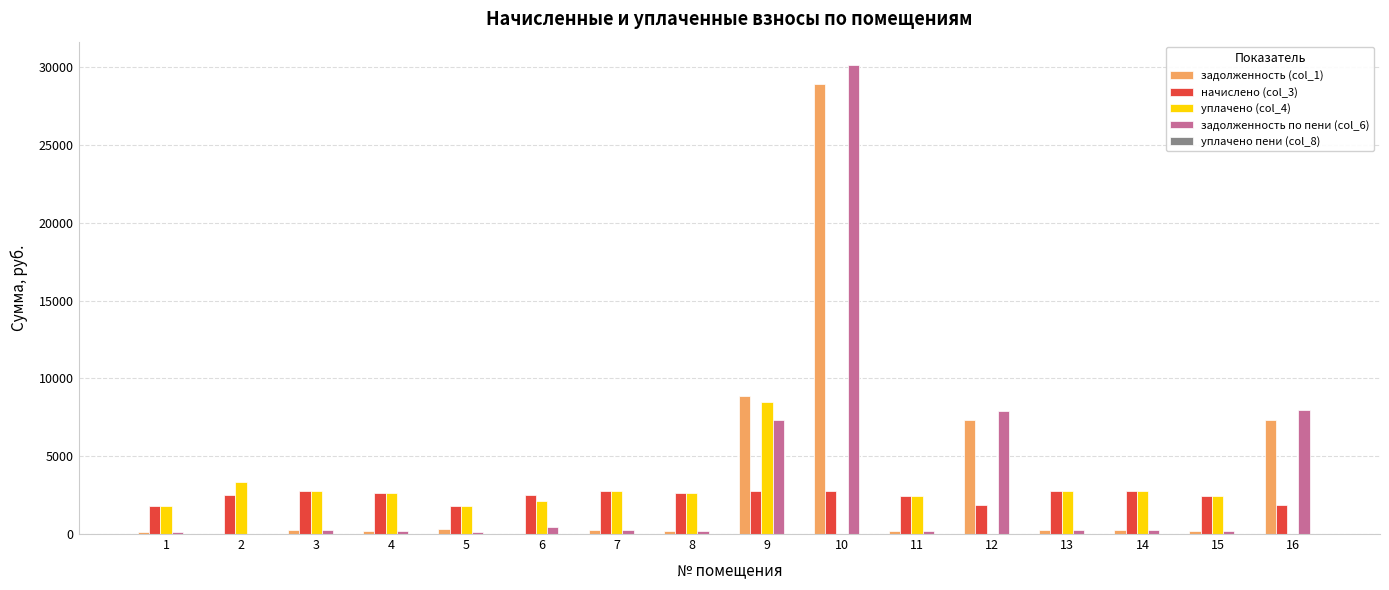

Does the chart contain stacked bars?

No